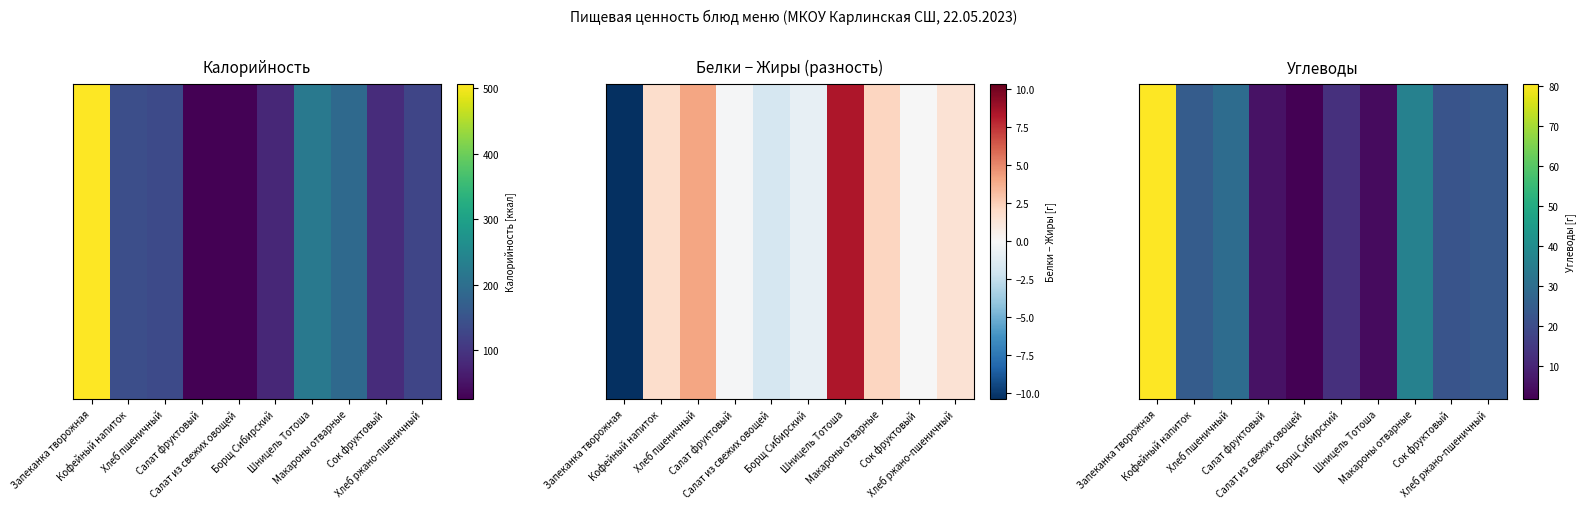

What is the sum of all values?

241.4